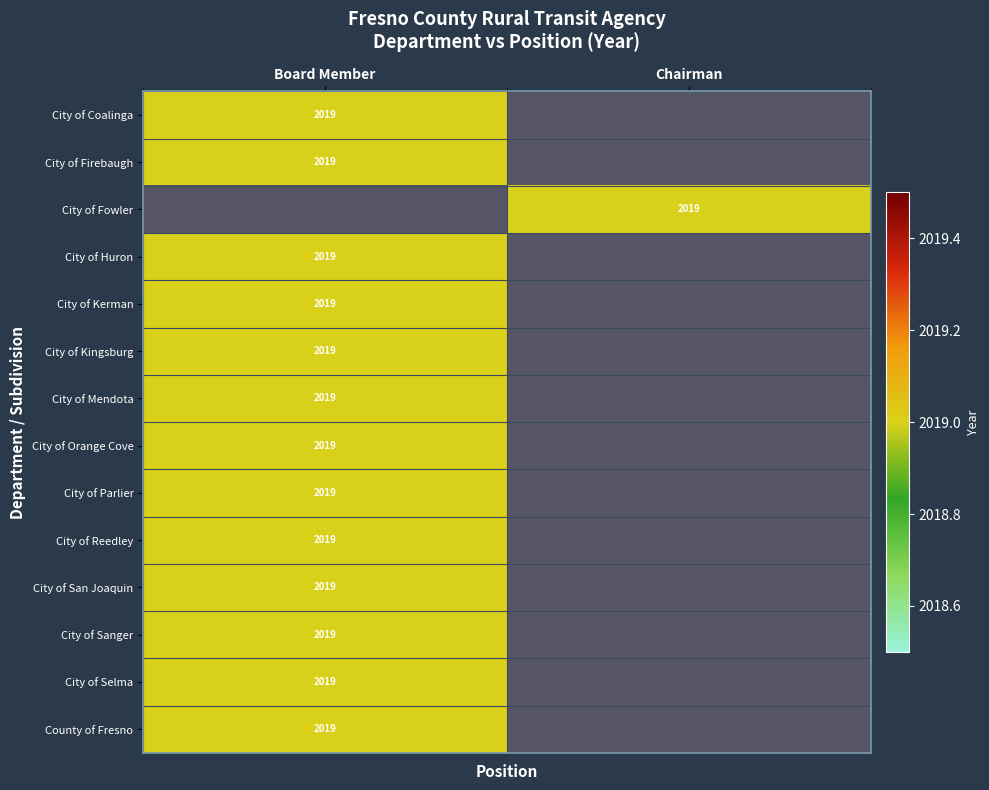

At how many categories does at least one series exceed 1008?

2